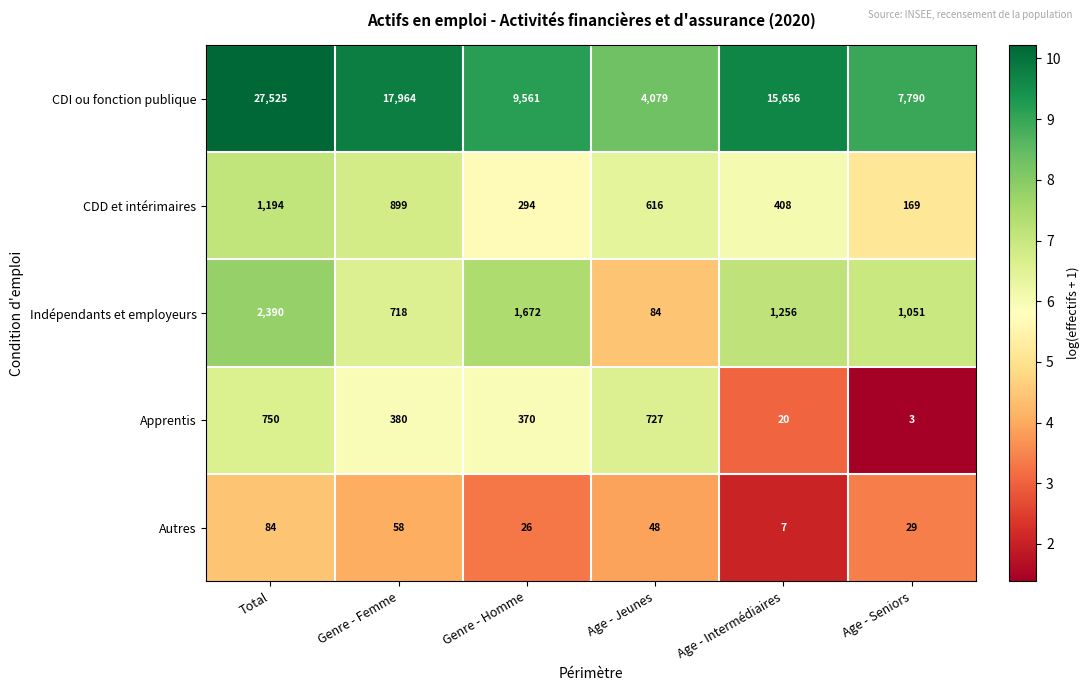

What is the total value across all series at Age - Intermédiaires?

17347